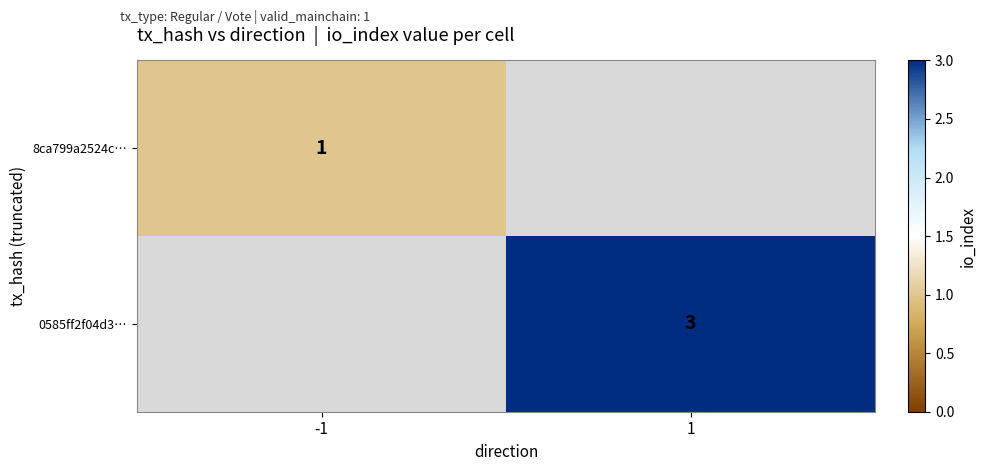

The value of 8ca799a2524c… at -1 is 1. True or false?

True